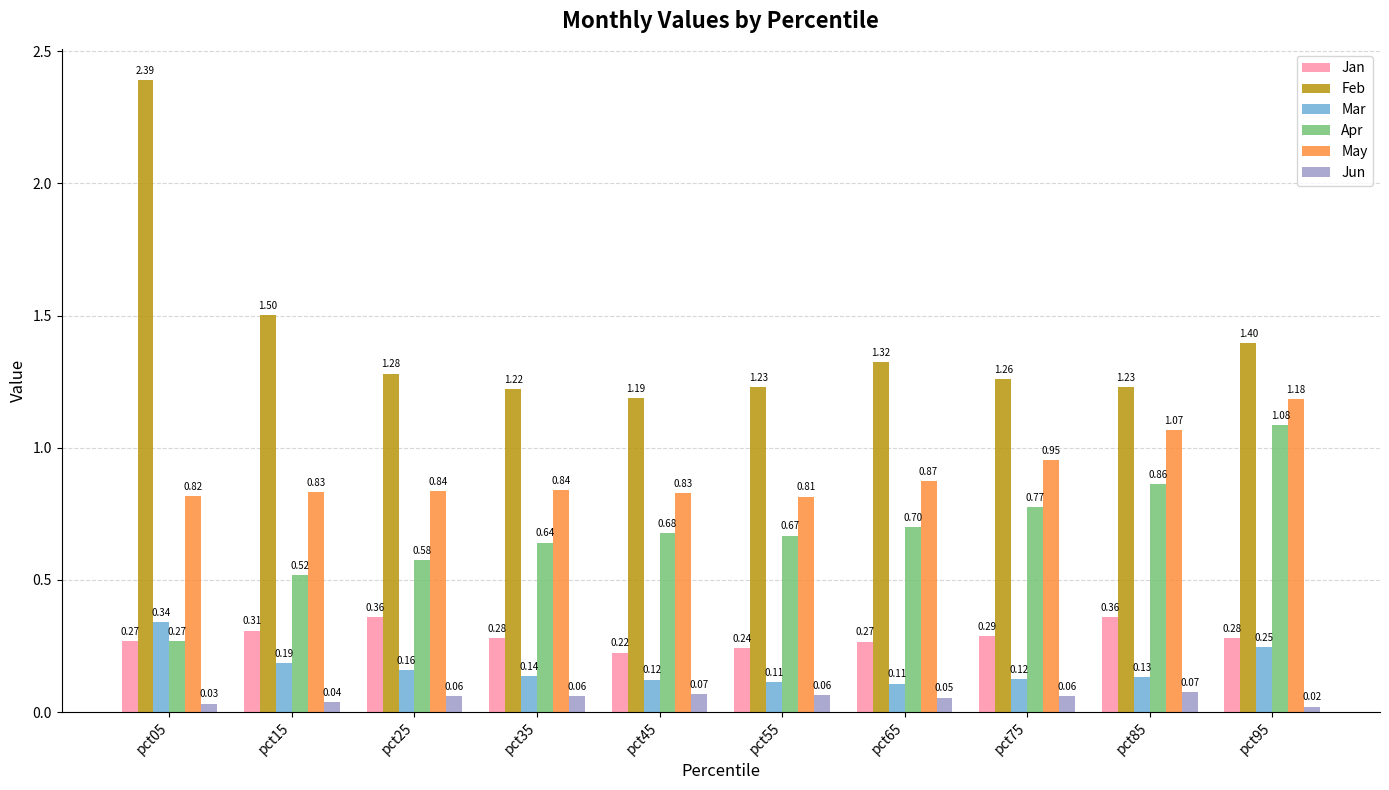

Between pct05 and pct65, which series saw the biggest shift?

Feb